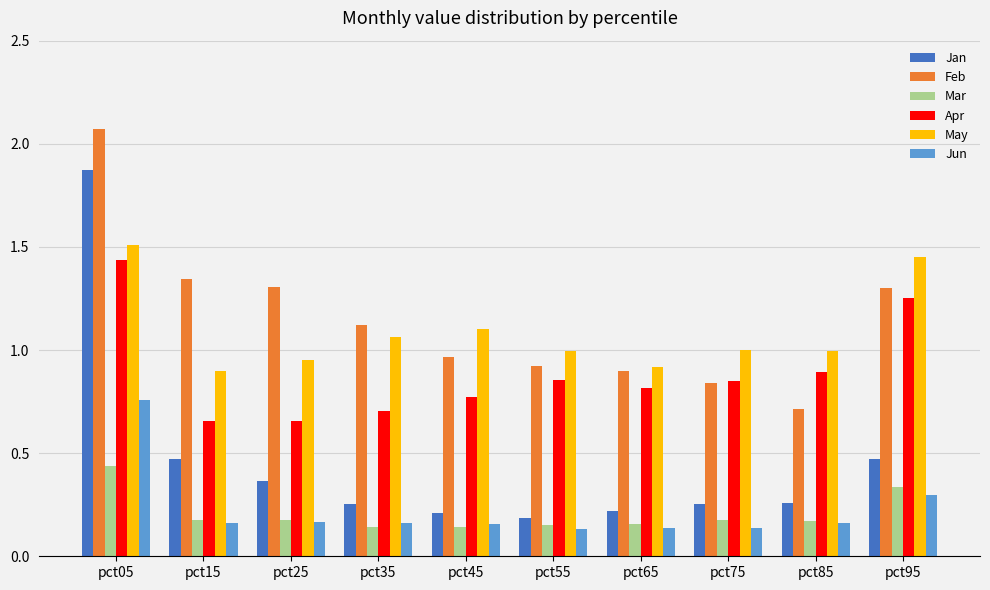

Which series has the largest range (max minus min)?

Jan